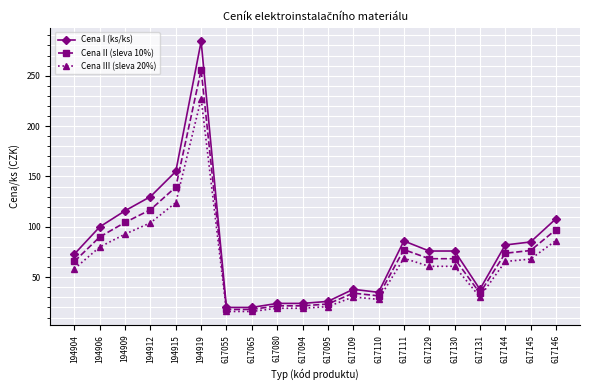

Which category has the highest value in the Cena I (ks/ks) series?

194919